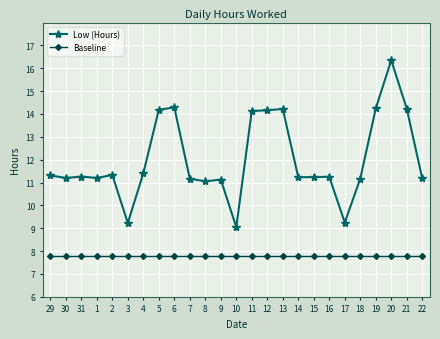

What is the spread (max minus min) of values at 2?

3.5